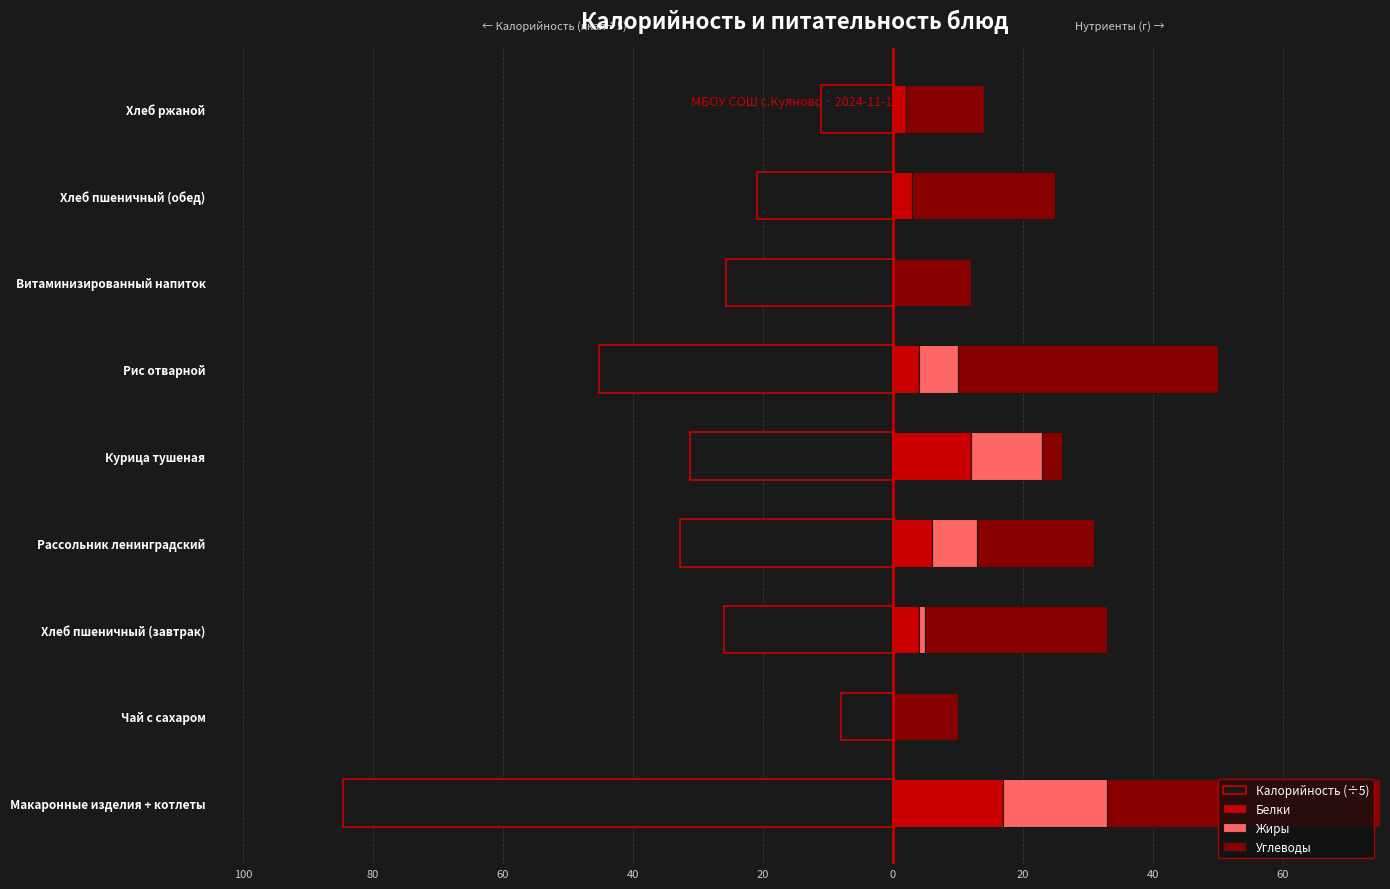

List the series in order of their peak value, lowest first.

Калорийность (÷5), Жиры, Белки, Углеводы